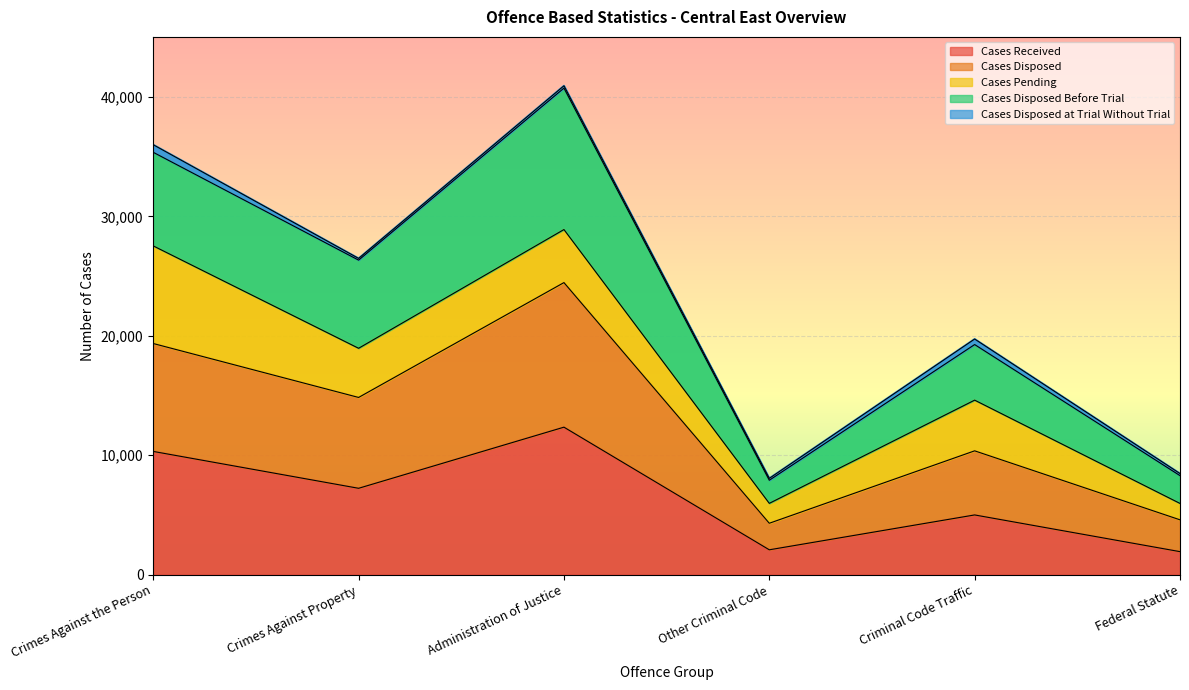

In Cases Disposed Before Trial, how many points are lower than both neighbors (excluding endpoints)?

2